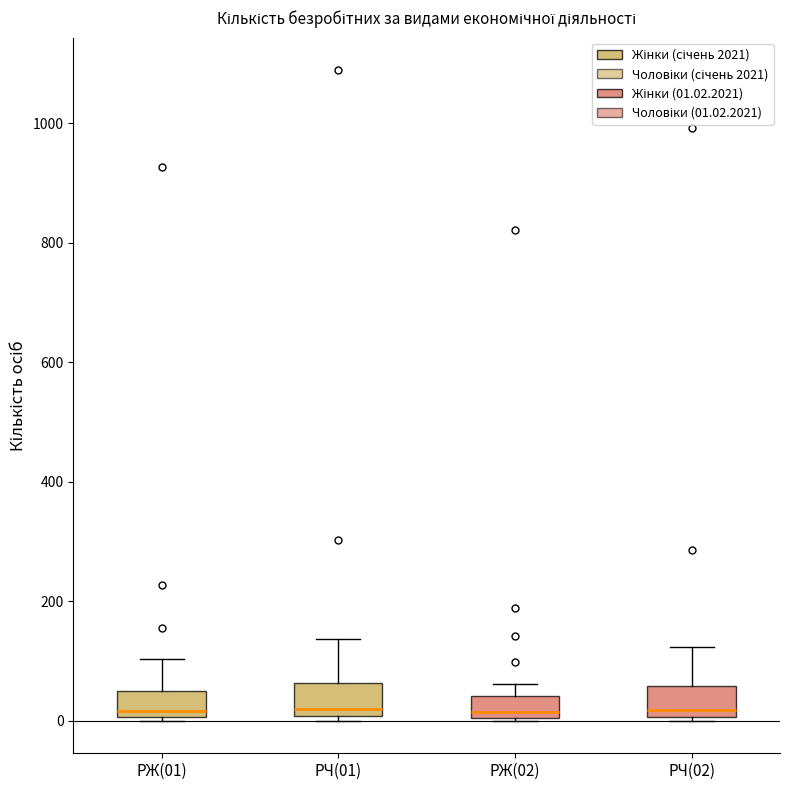

Reading left to right, transcribe this box plot: for each box, give where its median line is, the range the box spans, and where its two whiskers end, as read against the y-axis. The values are not printed on the chart, so give them approximately, as read against the axis.

РЖ(01): median 20, box 0 to 40, whiskers 0 (just below the box's lower edge) to 100
РЧ(01): median 20, box 0 to 60, whiskers 0 (just below the box's lower edge) to 140
РЖ(02): median 20, box 0 to 40, whiskers 0 to 60
РЧ(02): median 20, box 0 to 60, whiskers 0 to 120